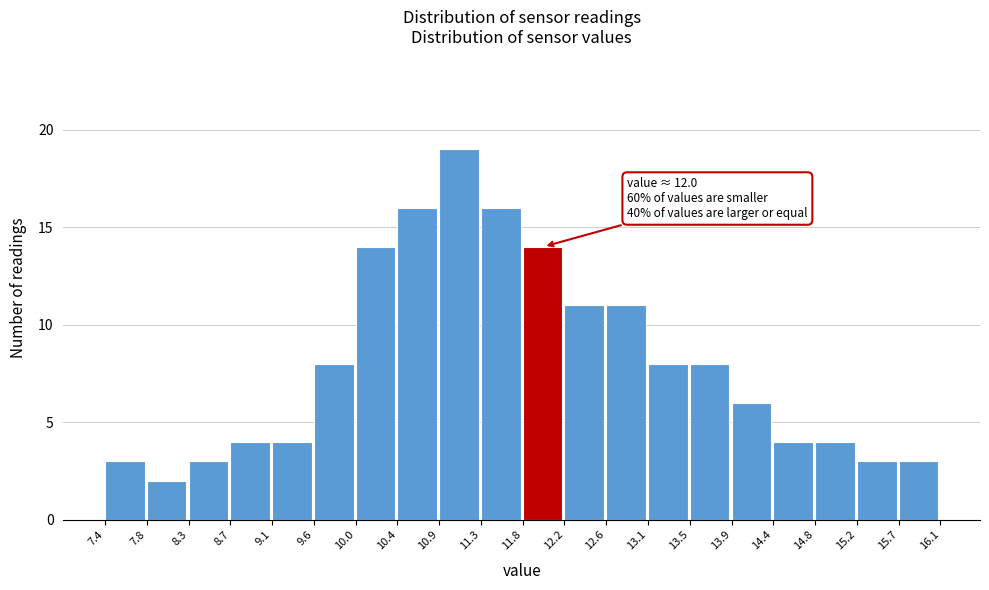

Over which range of the x-axis is the bar tallest?

10.9 to 11.3